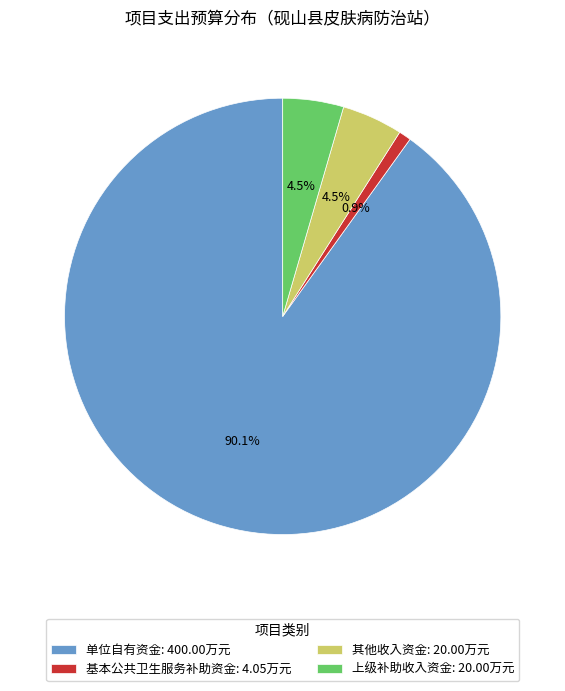

How many slices are in this pie chart?

4